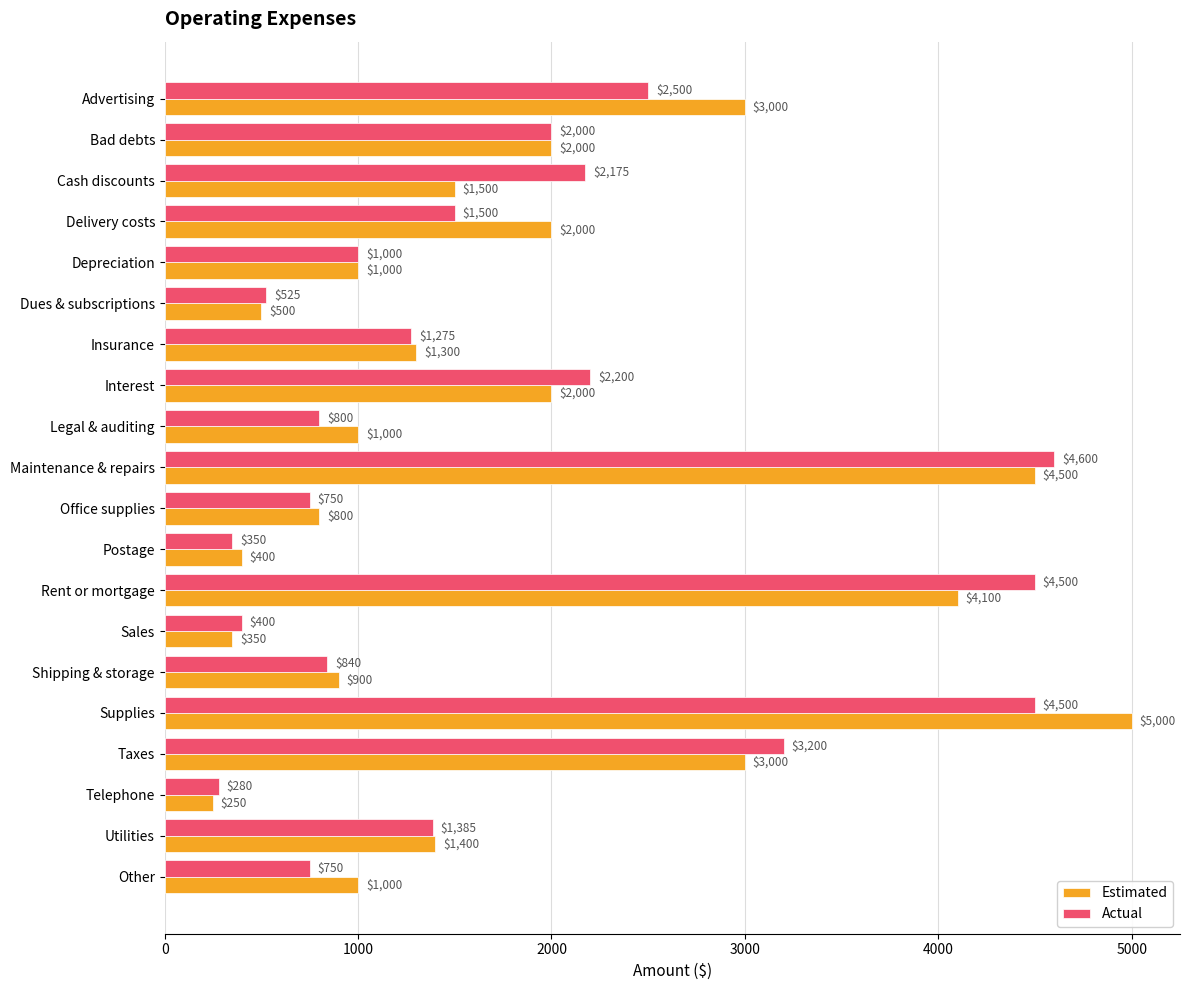

Is the value of Estimated at Advertising greater than the value of Actual at Supplies?

No